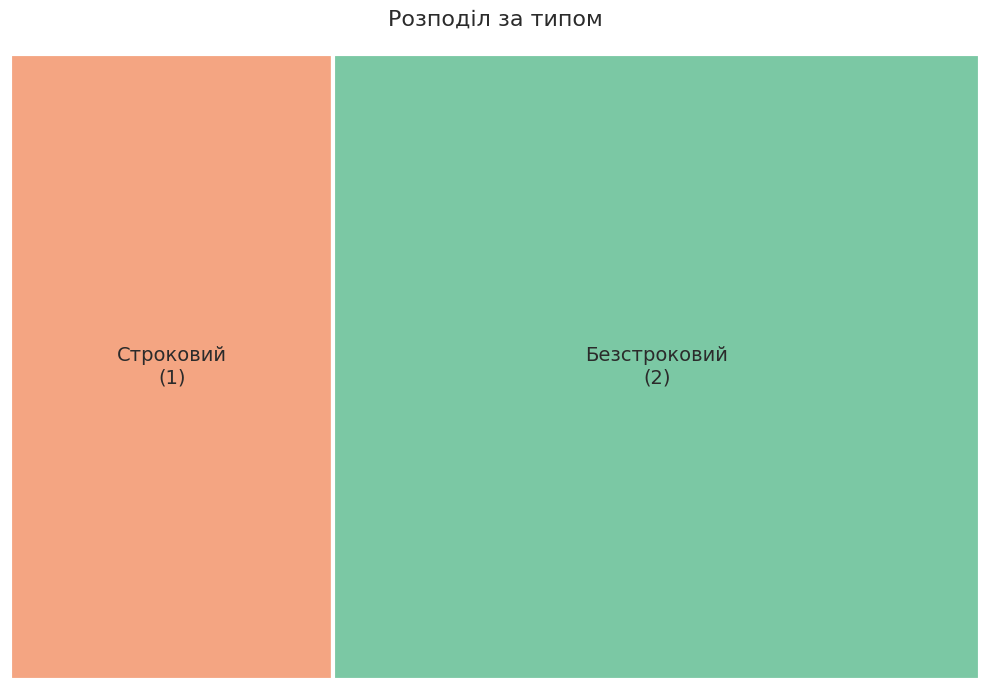

Which category has the biggest portion of the pie?

Безстроковий